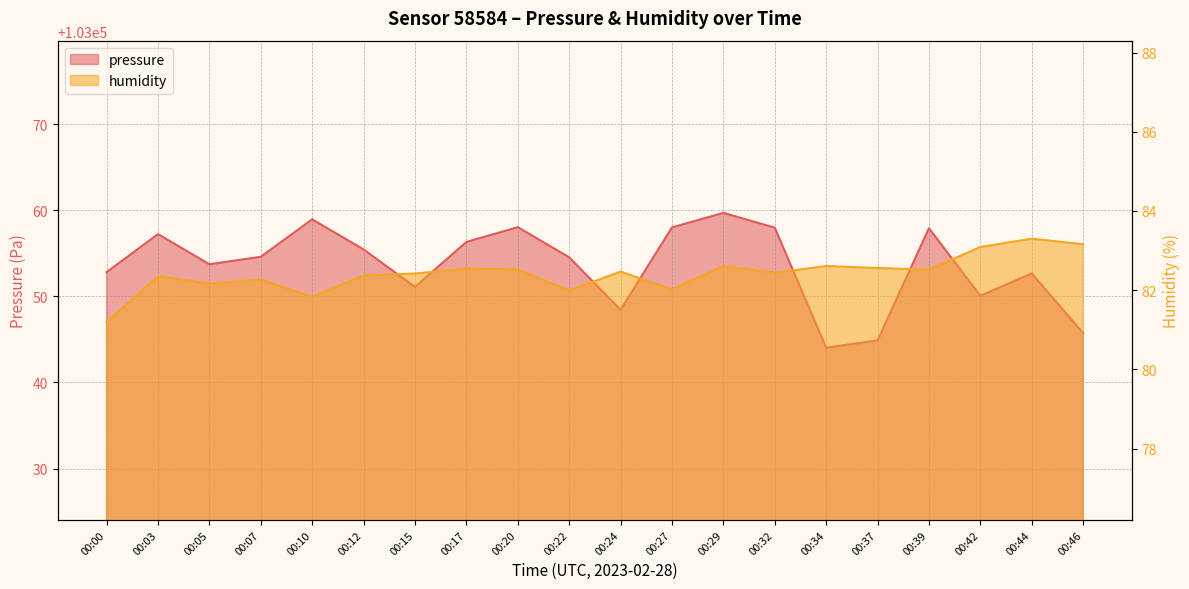

The value of humidity at 00:22 is 82.0. True or false?

True